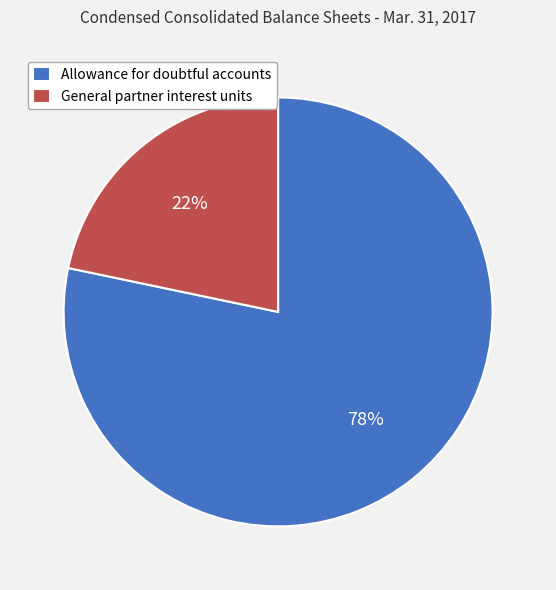

How many slices are in this pie chart?

2